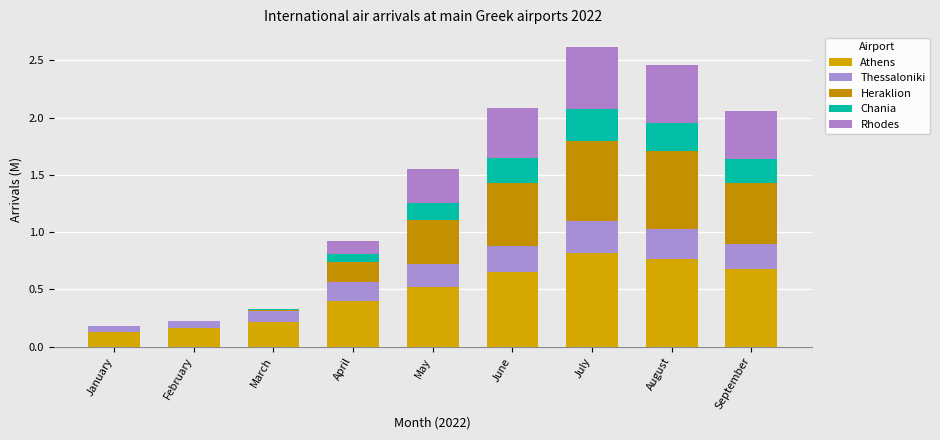

How many distinct data groups are displayed?

5